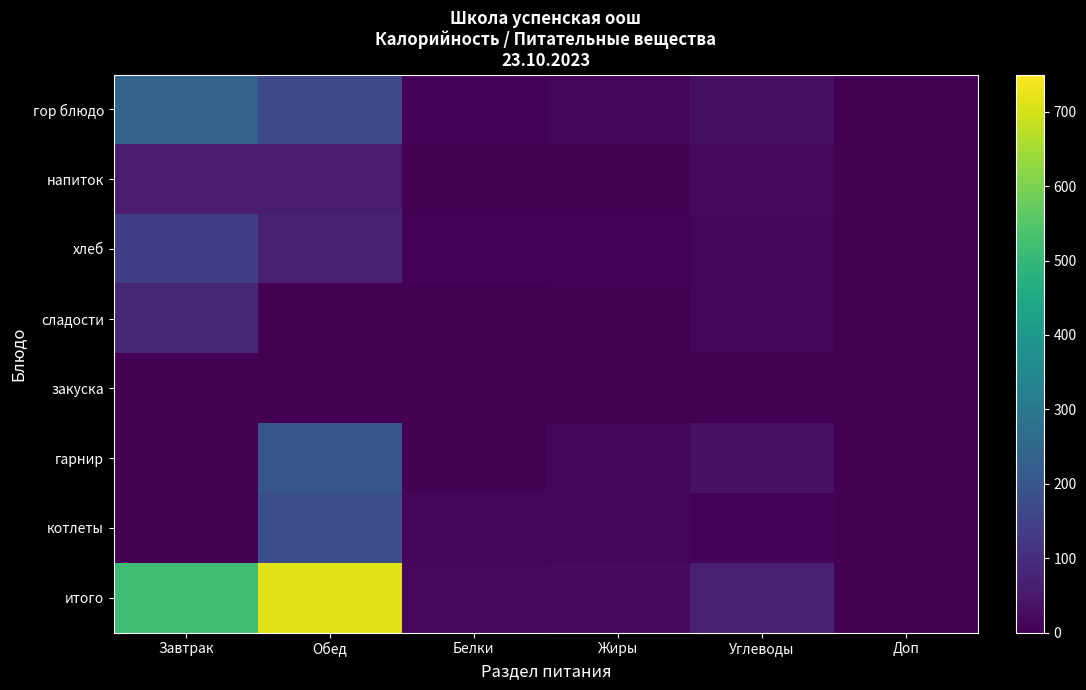

At how many categories does at least one series exceed 322?

2